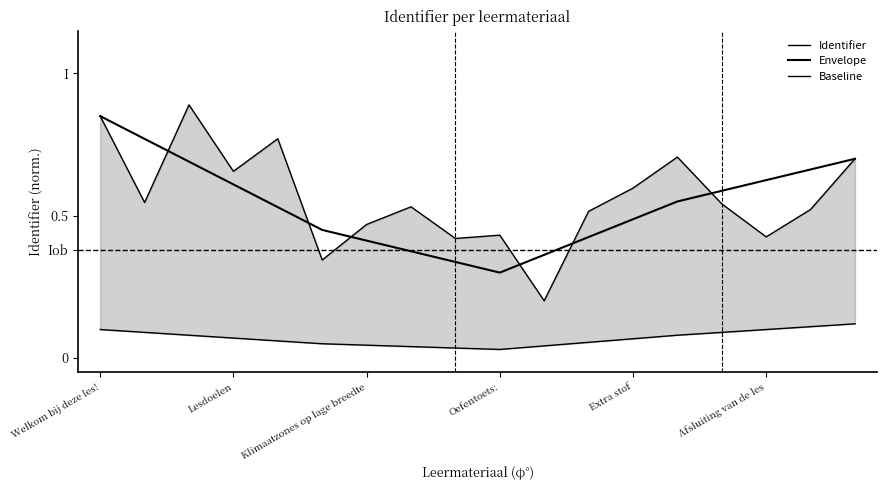

What is the difference between the maximum and minimum values in the Identifier series?

0.7